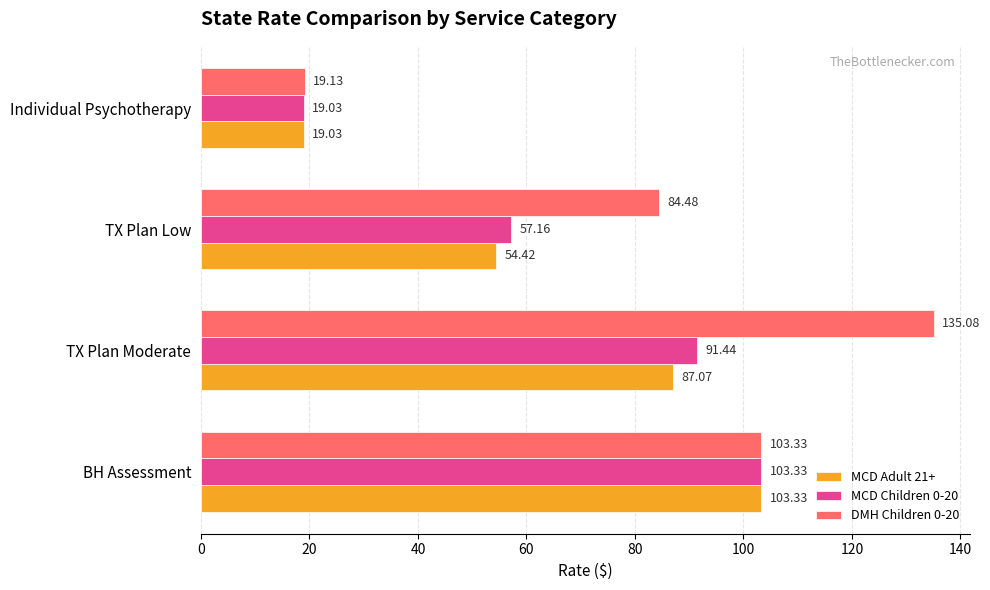

Which series has the largest range (max minus min)?

DMH Children 0-20